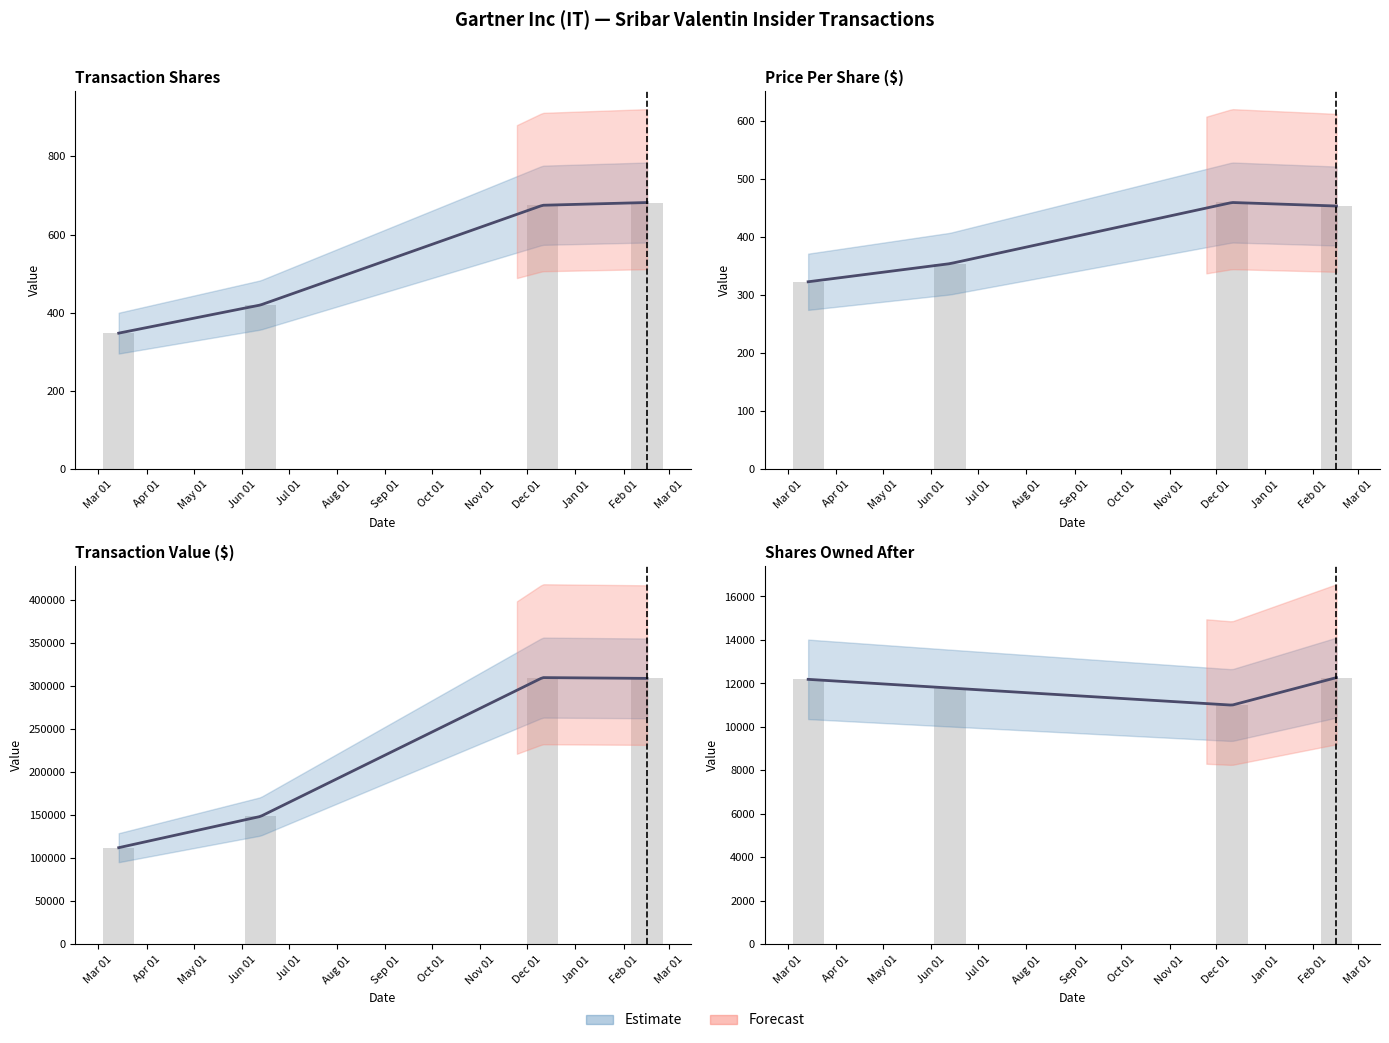

List the labels in order of transactionShares value, largest first.

2024-02-16, 2023-12-11, 2023-06-13, 2023-03-14